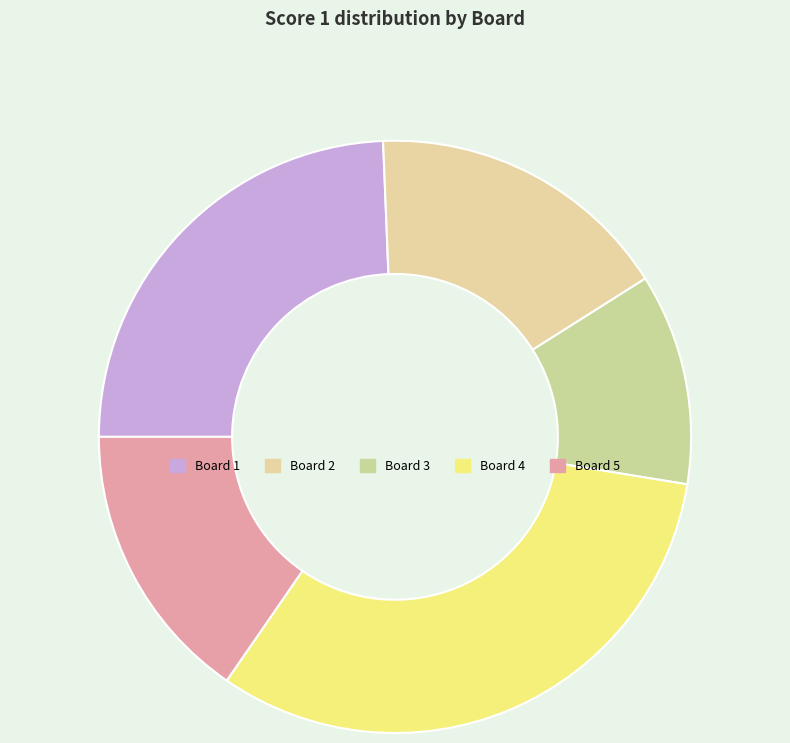

Combined, what portion of the pie is Board 4 and Board 1?

56.4%